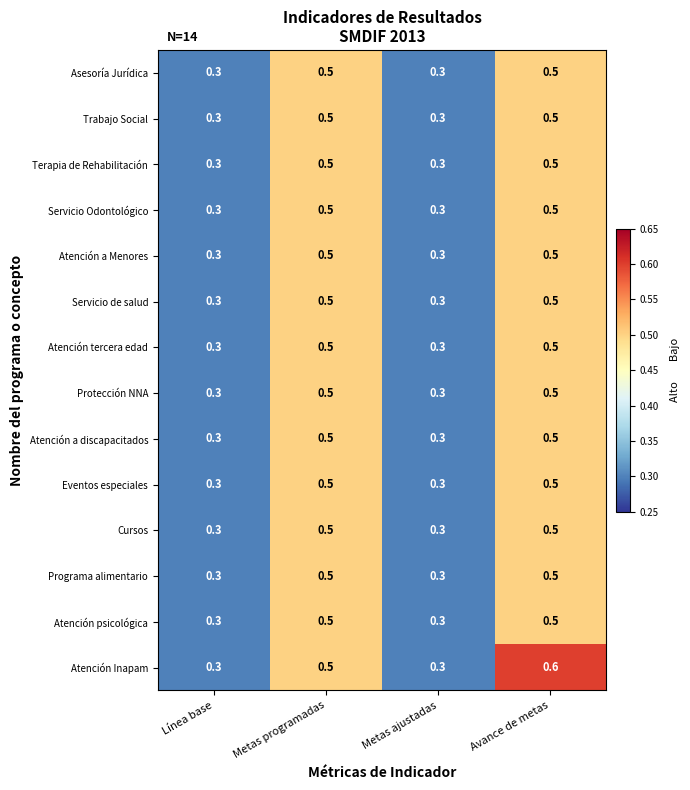

At how many categories does at least one series exceed 0?

4